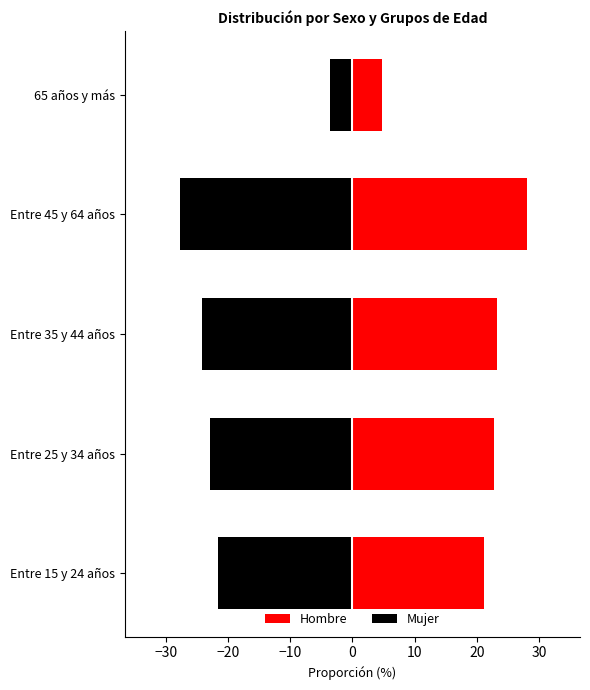

How many values in the Mujer series exceed -22?

2